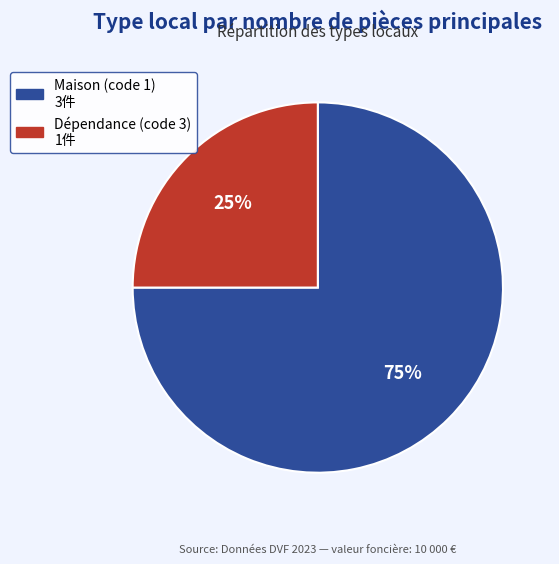

Rank the categories by value from lowest to highest.

Dépendance (code 3), Maison (code 1)